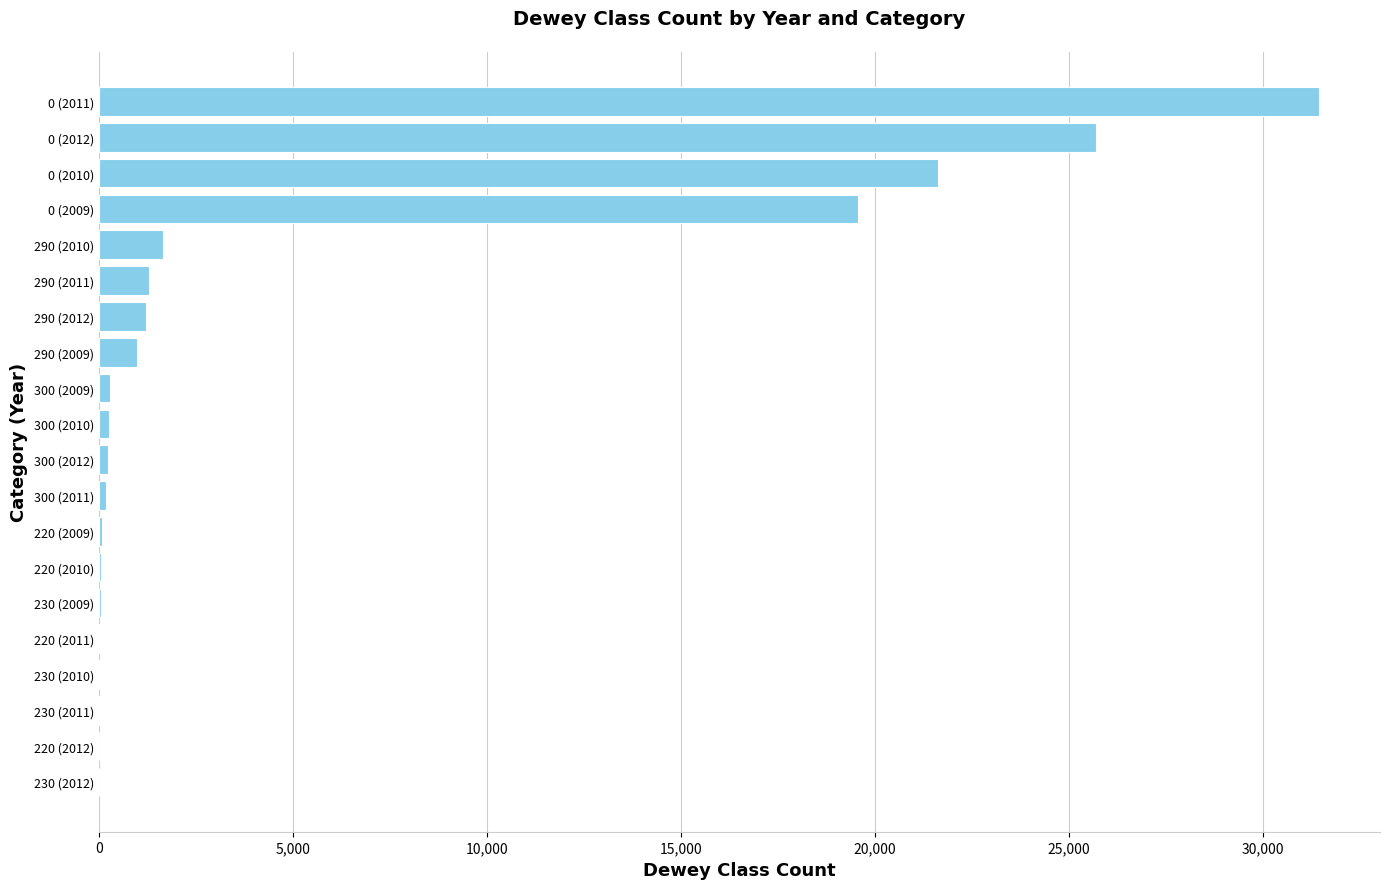

What is the maximum value shown in the chart?

31437